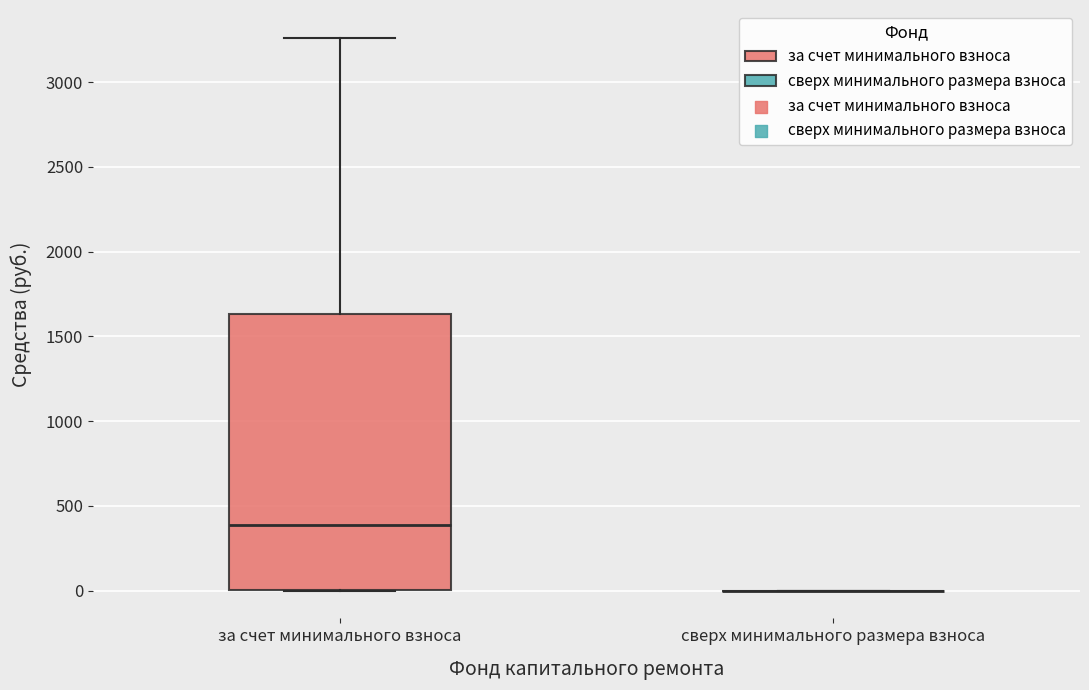

Reading left to right, transcribe this box plot: for each box, give where its median line is, the range the box spans, and where its two whiskers end, as read against the y-axis. The values are not printed on the chart, so give them approximately, as read against the axis.

за счет минимального взноса: median 400, box 0 to 1650, whiskers 0 to 3250
сверх минимального размера взноса: box collapsed to a line at 0, whiskers 0 to 0